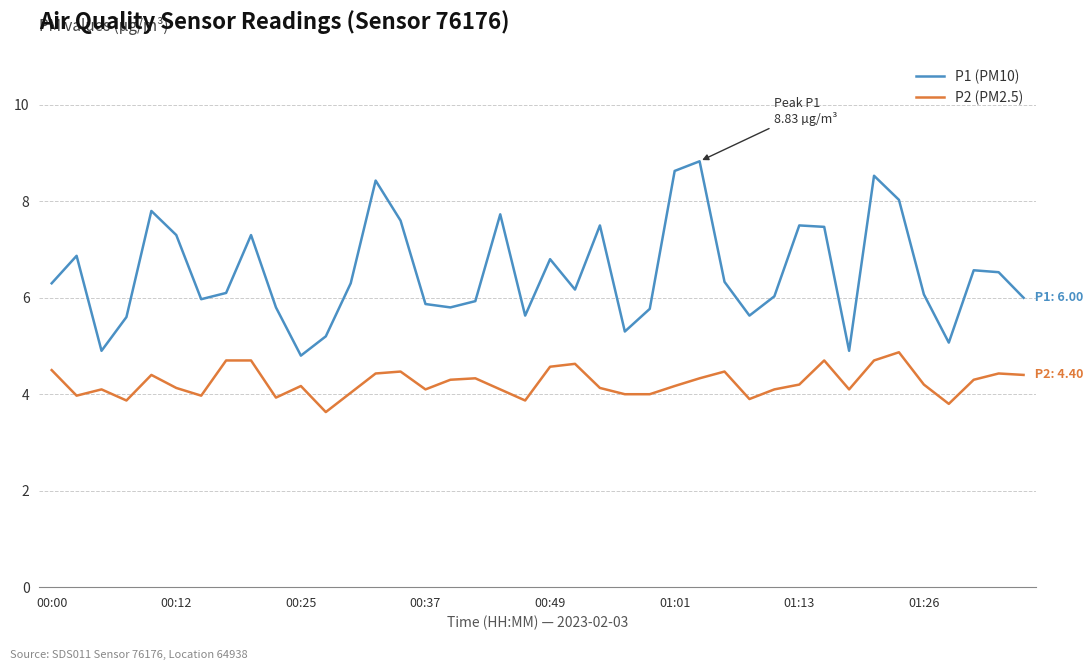

List the series in order of their peak value, lowest first.

P2 (PM2.5), P1 (PM10)